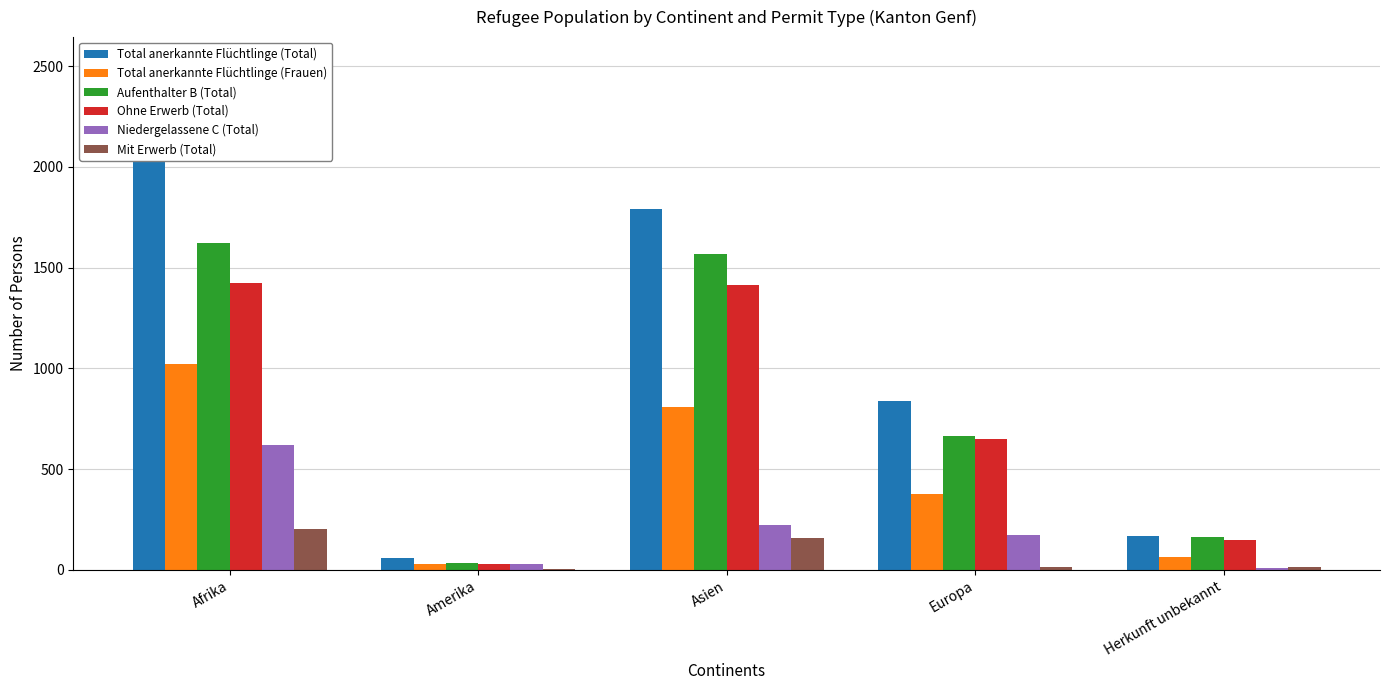

Rank the series at Europa from lowest to highest value.

Mit Erwerb (Total), Niedergelassene C (Total), Total anerkannte Flüchtlinge (Frauen), Ohne Erwerb (Total), Aufenthalter B (Total), Total anerkannte Flüchtlinge (Total)